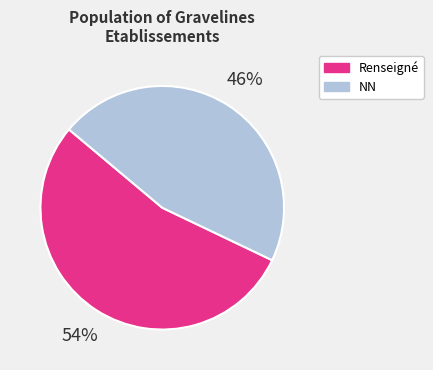

How many slices are in this pie chart?

2